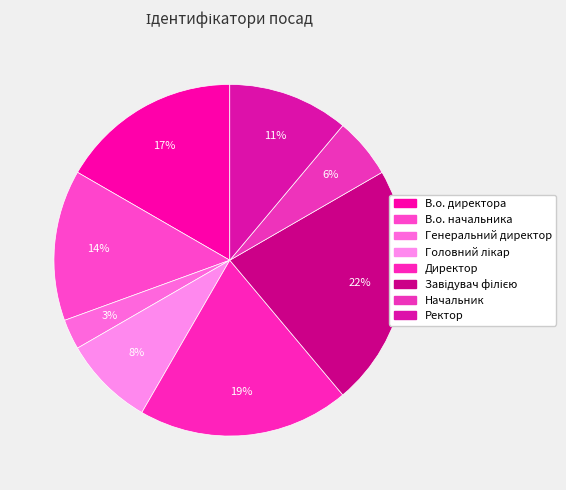

Does Ректор represent more than half of the total?

No